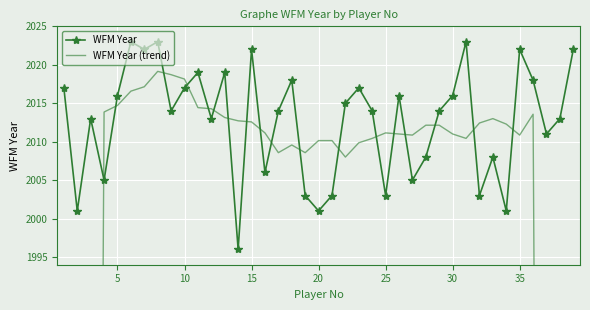

How many data points in WFM Year are less than 2014?

17